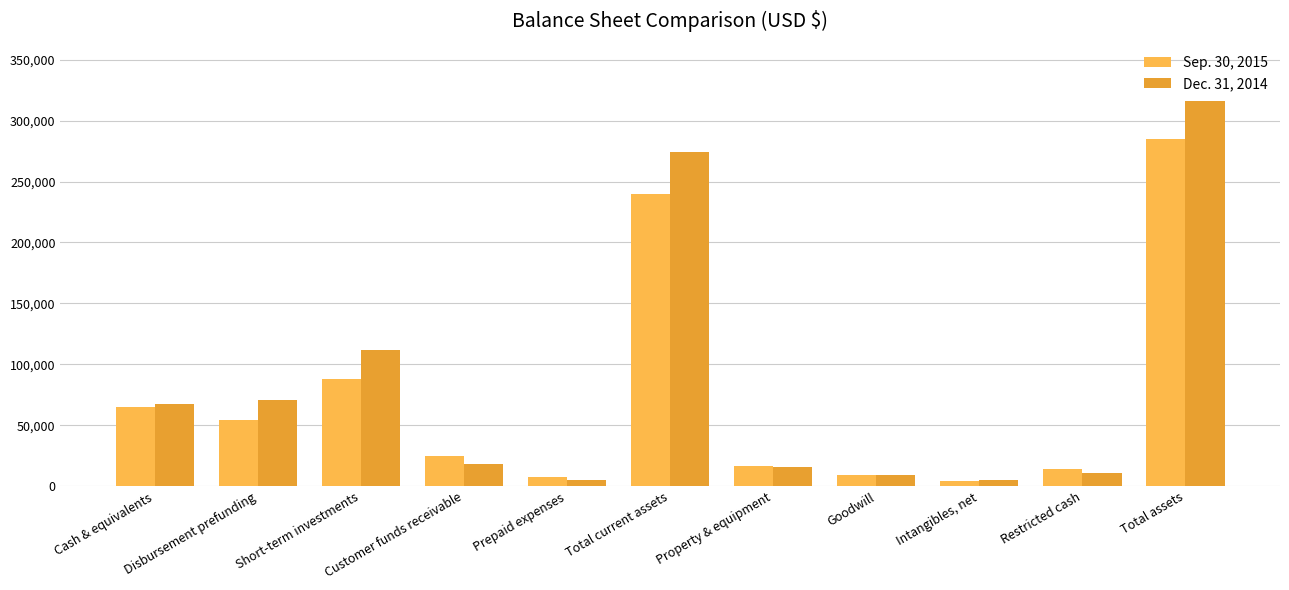

Rank the series at Restricted cash from highest to lowest value.

Sep. 30, 2015, Dec. 31, 2014